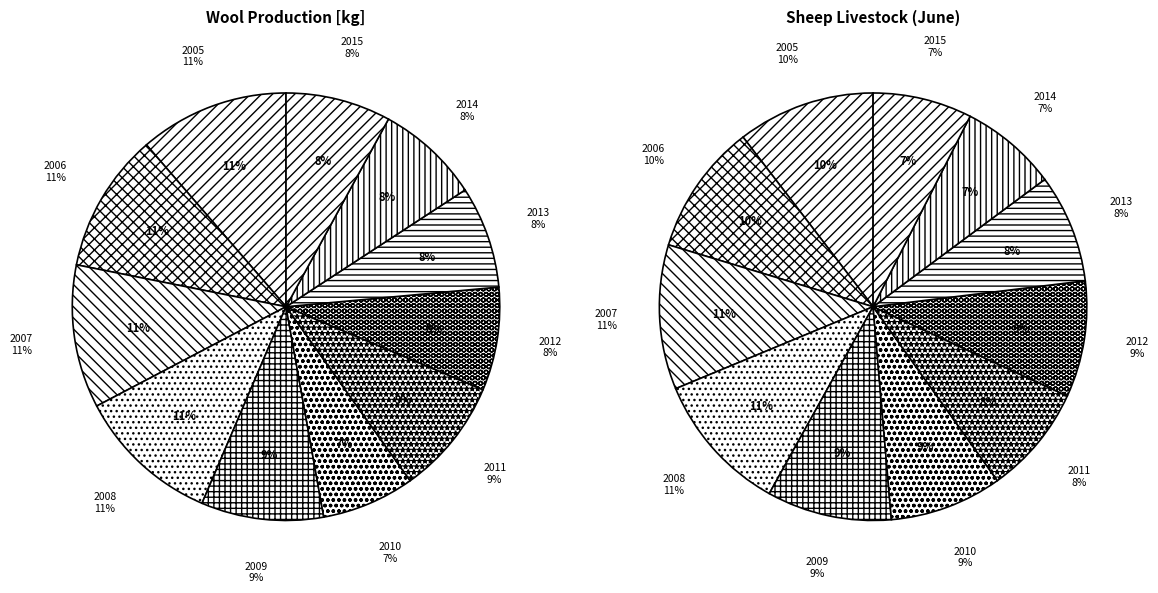

Does any single category account for the majority?

No